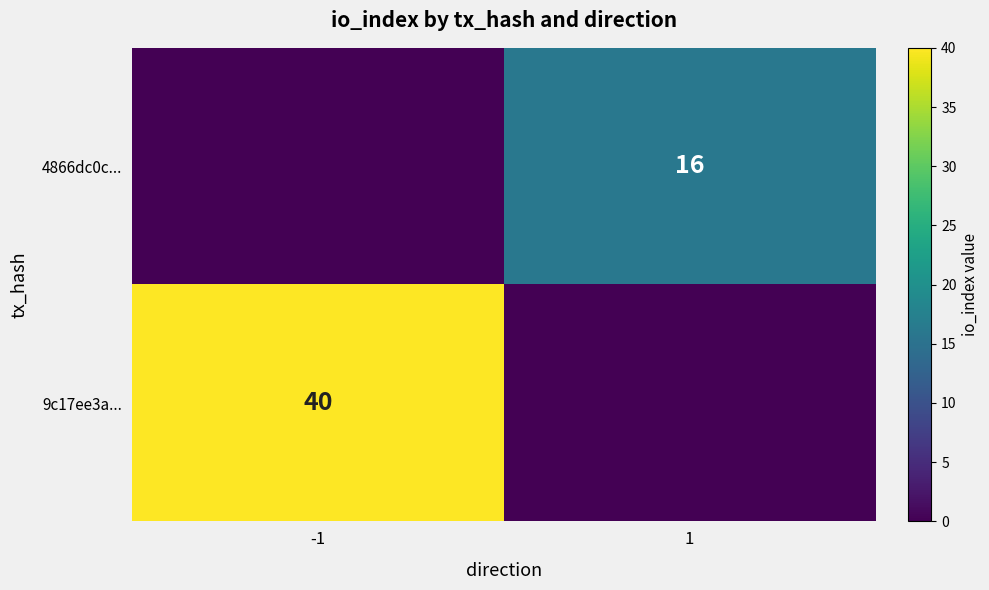

The value of 4866dc0c... at 1 is 16. True or false?

True